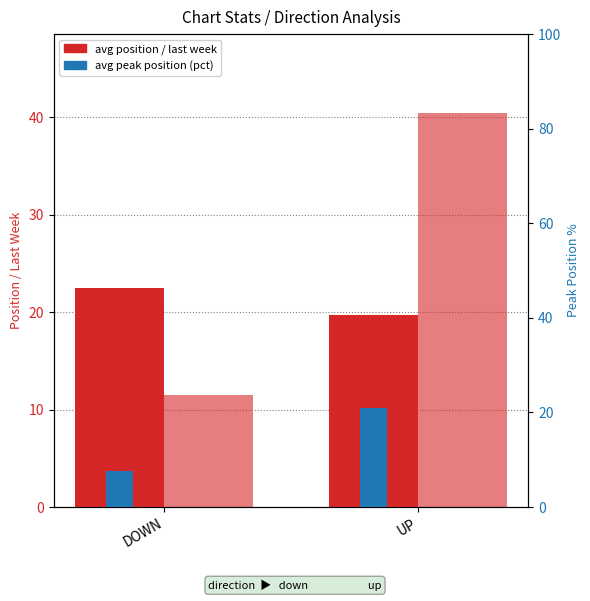

Reading left to right, extract all data points from this chart.

avg position: DOWN=22.5	UP=19.8
avg last week: DOWN=11.5	UP=40.4
avg peak (pct): DOWN=7.6	UP=21.0